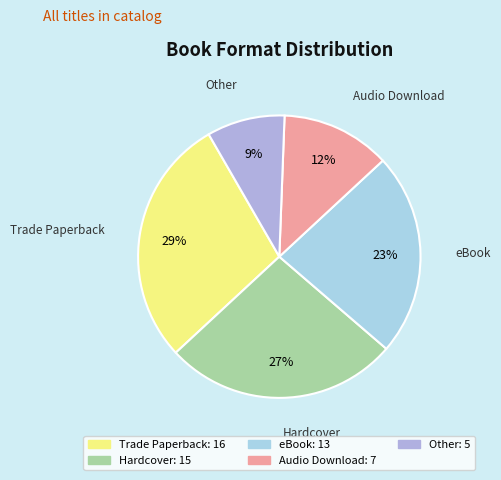

Does any single category account for the majority?

No